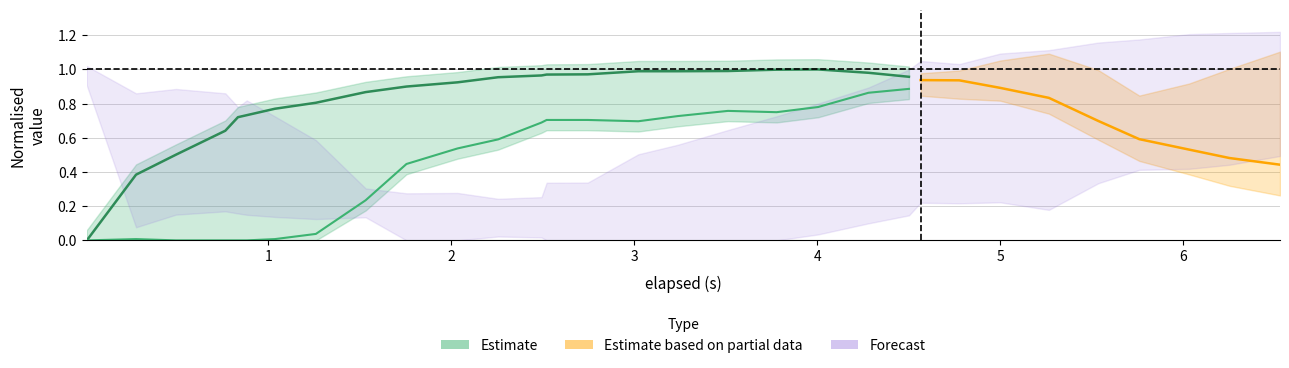

How many lines are shown in the chart?

2